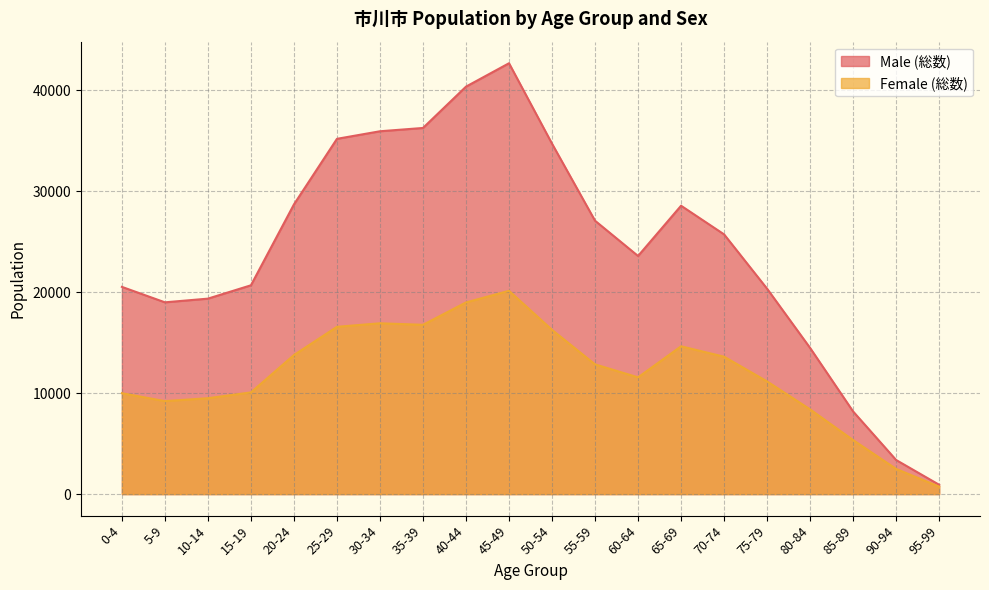

How many categories are shown in the chart?

20